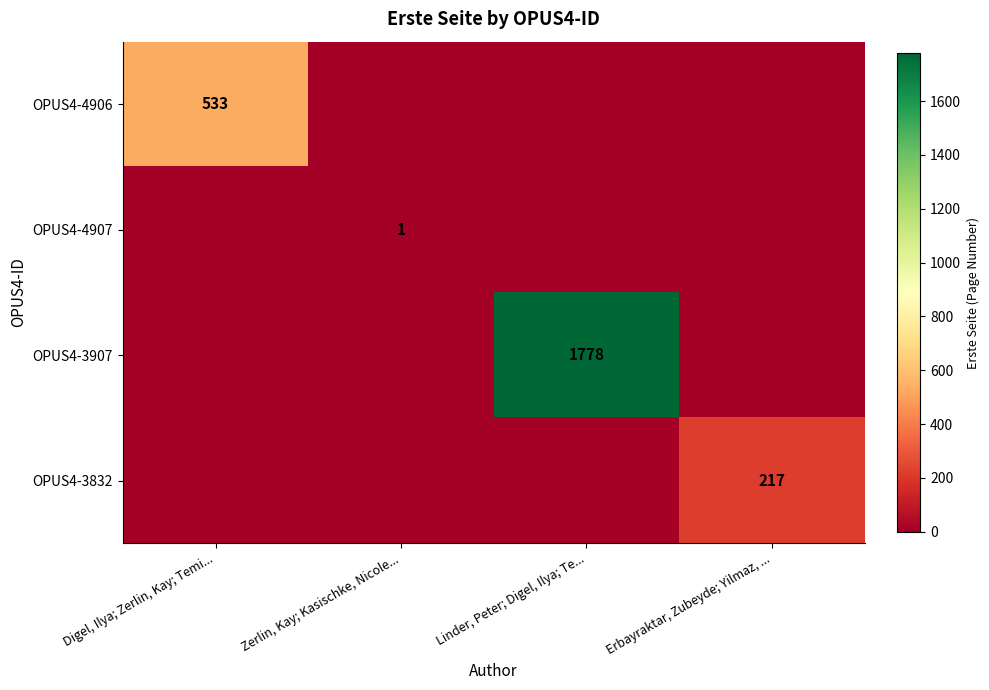

The OPUS4-3832 series shows 217 at Erbayraktar, Zubeyde; Yilmaz, .... True or false?

True